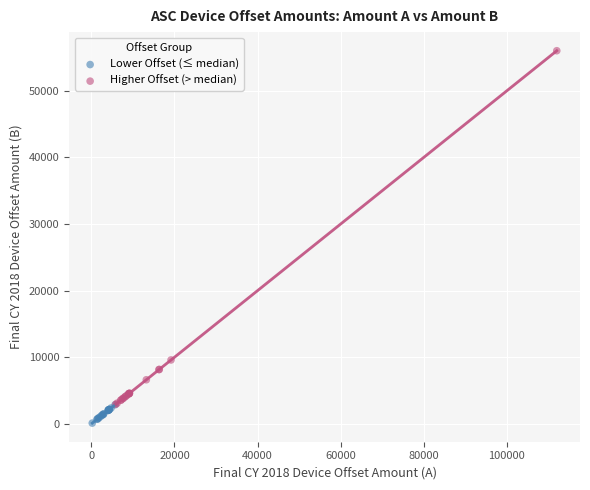

Which series contains the highest Y value?

Higher Offset (> median)